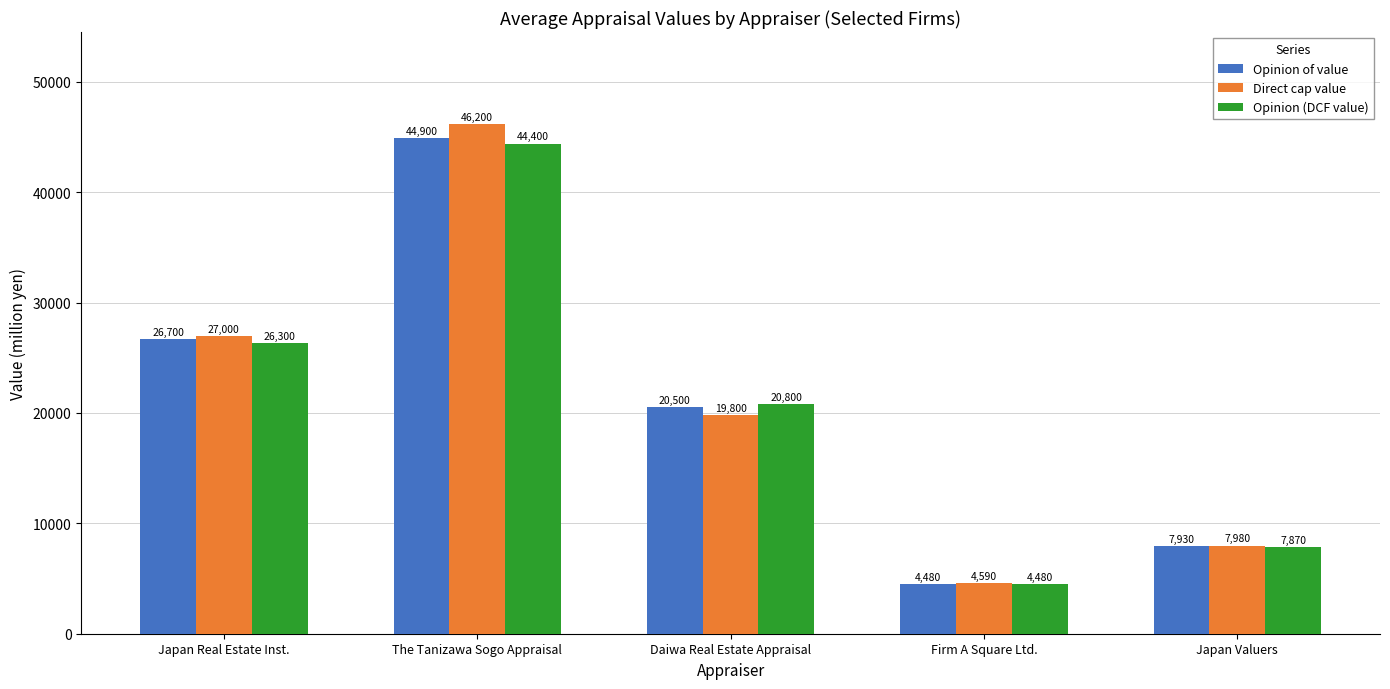

Does the chart contain stacked bars?

No